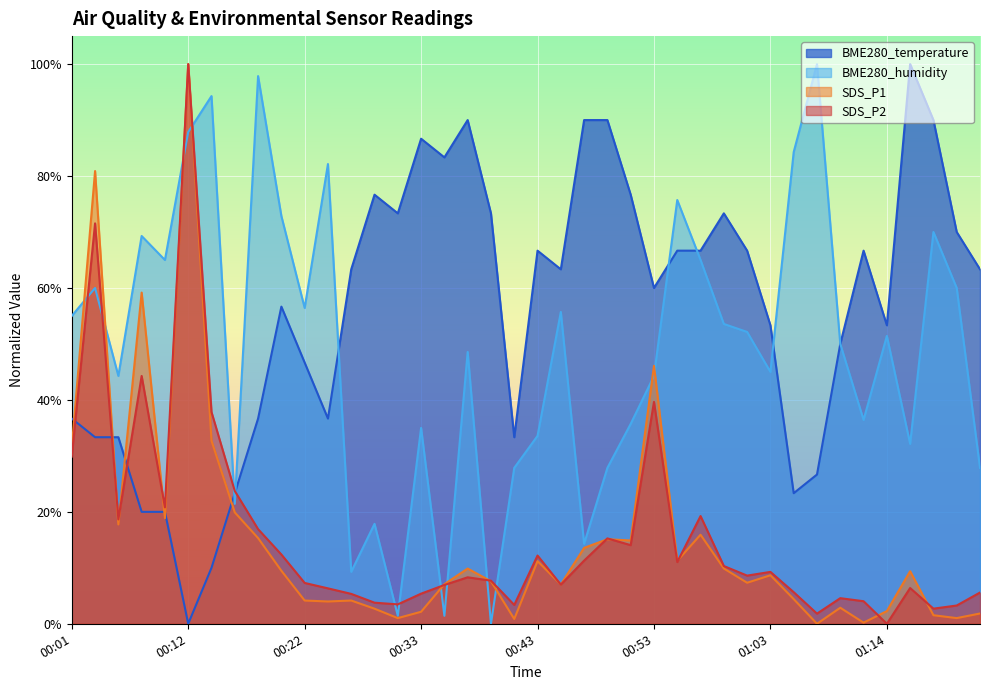

The value of BME280_humidity at 00:45 is 0.6. True or false?

True